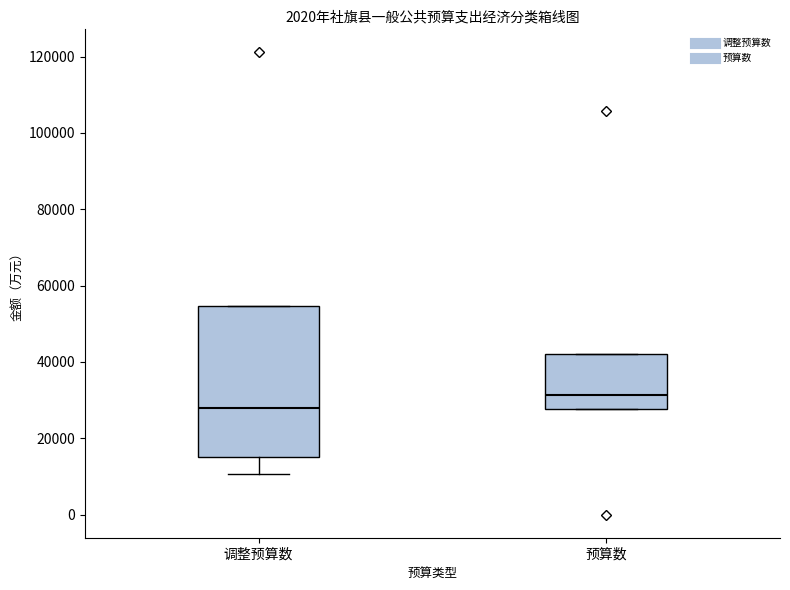

Reading left to right, transcribe this box plot: for each box, give where its median line is, the range the box spans, and where its two whiskers end, as read against the y-axis. The values are not printed on the chart, so give them approximately, as read against the axis.

调整预算数: median 28000, box 16000 to 54000, whiskers 10000 to 54000
预算数: median 32000, box 28000 to 42000, whiskers 28000 to 42000